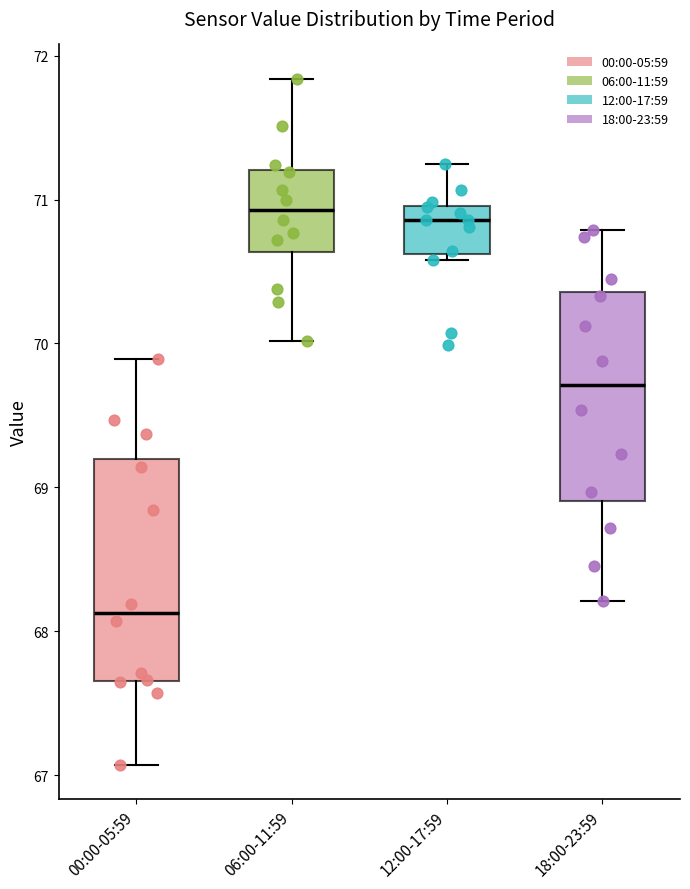

Reading left to right, read every box against the y-axis: the position of its median line, the range the box covers, and the ends of its whiskers. The values are not printed on the chart, so give them approximately, as read against the axis.

00:00-05:59: median 68.1, box 67.7 to 69.2, whiskers 67.1 to 69.9
06:00-11:59: median 70.9, box 70.6 to 71.2, whiskers 70.0 to 71.8
12:00-17:59: median 70.9, box 70.6 to 71.0, whiskers 70.6 (just below the box's lower edge) to 71.3
18:00-23:59: median 69.7, box 68.9 to 70.4, whiskers 68.2 to 70.8